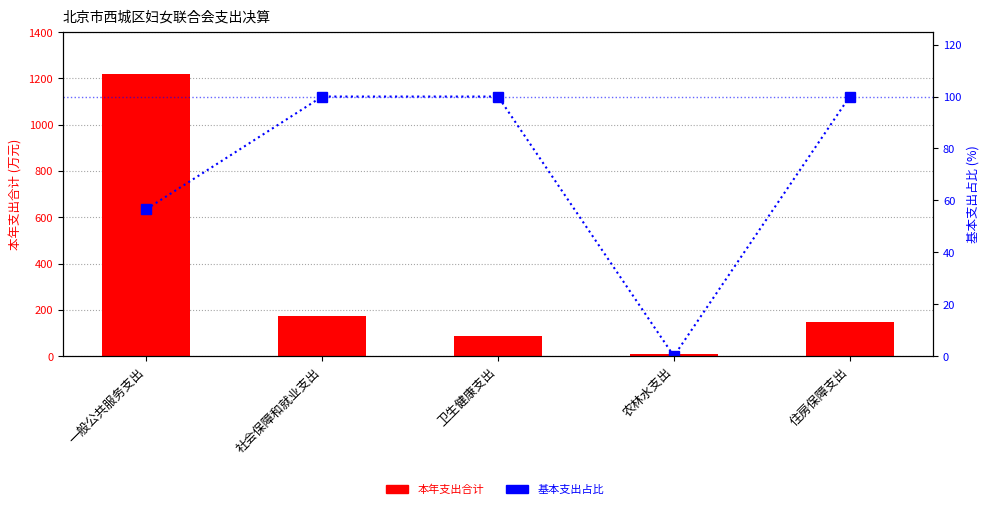

List the labels in order of 本年支出合计 value, largest first.

一般公共服务支出, 社会保障和就业支出, 住房保障支出, 卫生健康支出, 农林水支出